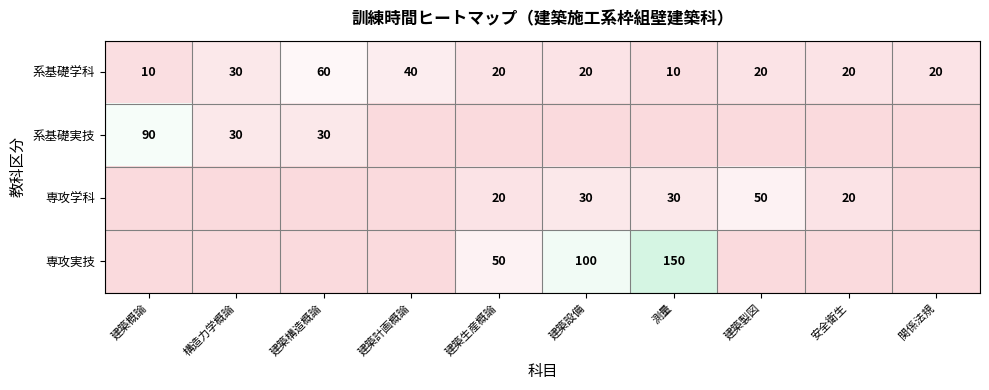

What value does the 系基礎学科 series have at 建築概論?

10